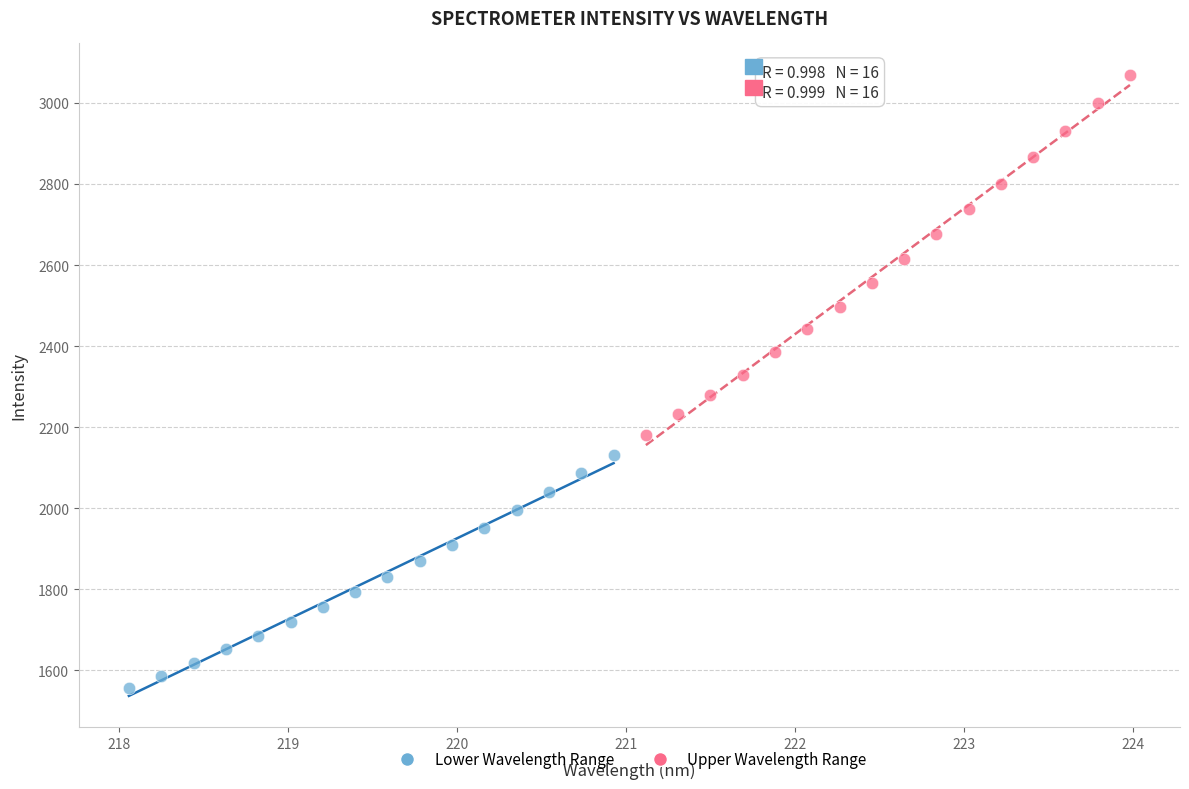

Which series contains the highest Y value?

Upper Wavelength Range